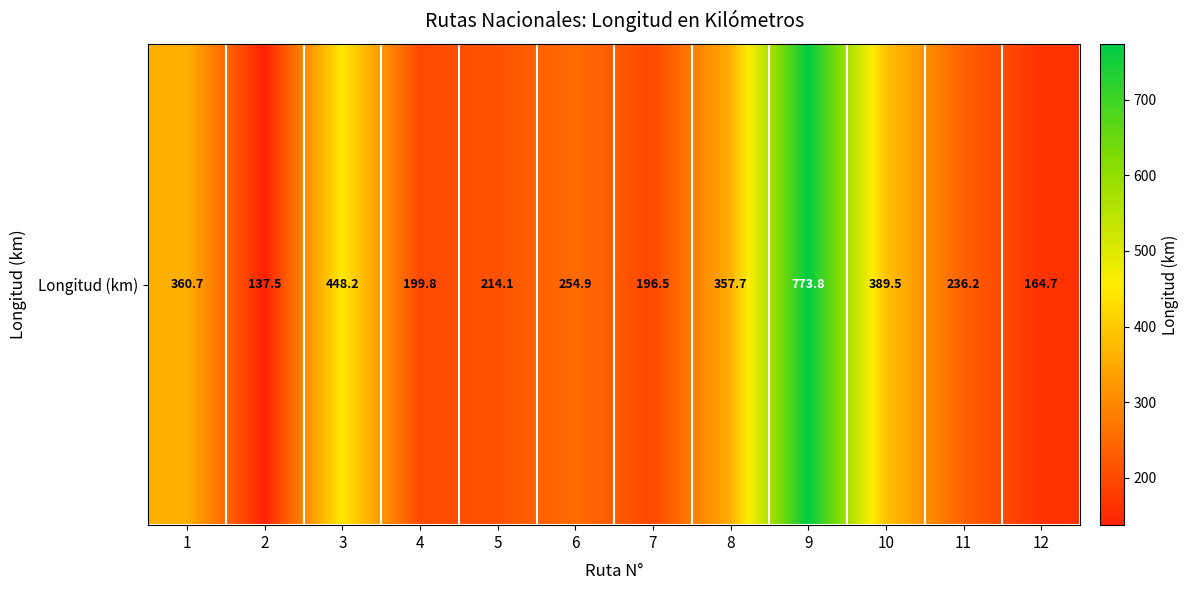

Read the value at 9.

773.8